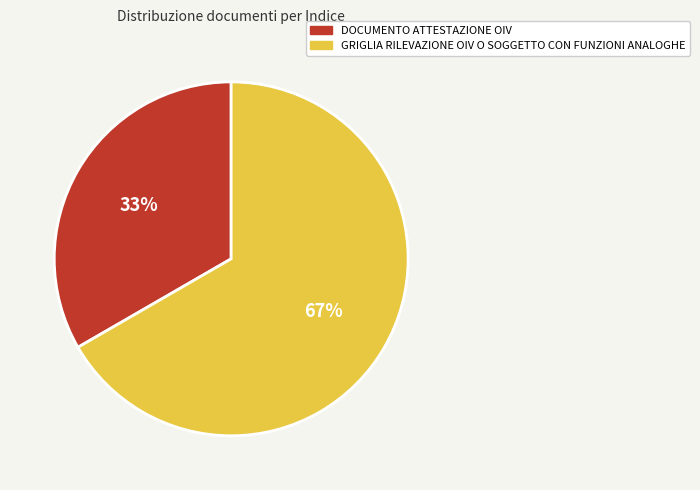

What is the majority slice?

GRIGLIA RILEVAZIONE OIV O SOGGETTO CON FUNZIONI ANALOGHE